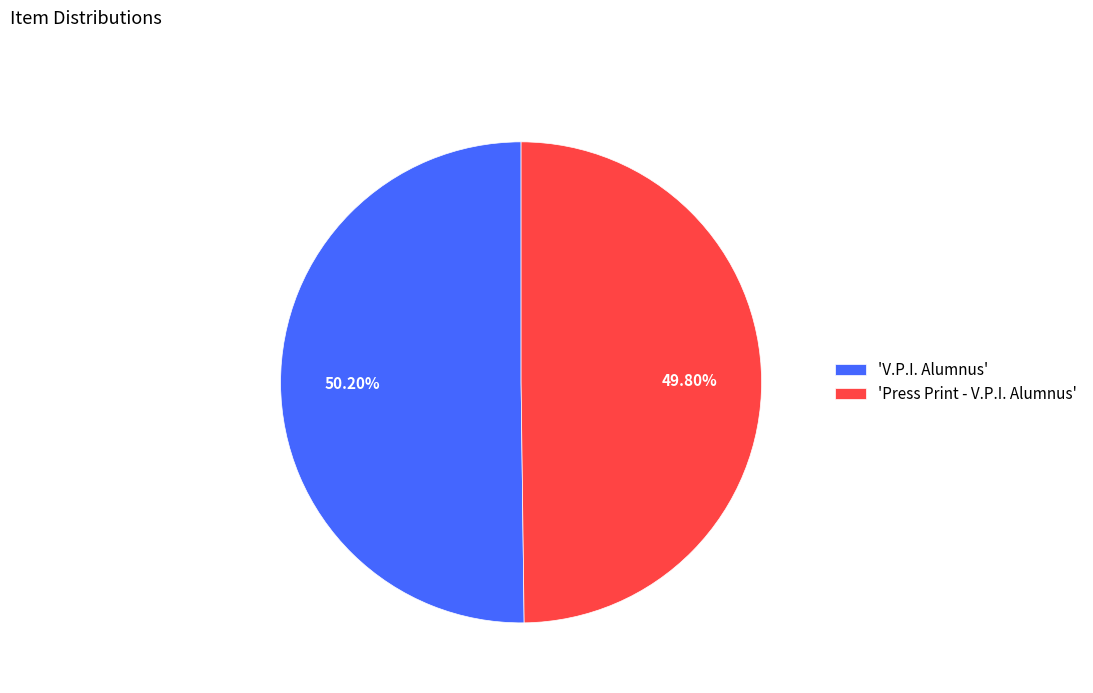

To the nearest percent, what is the average slice percentage?

50%